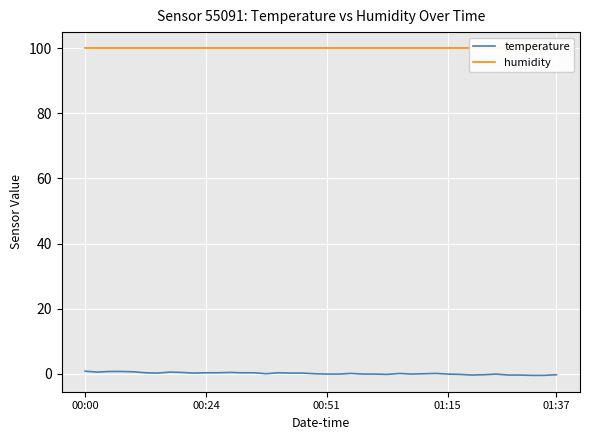

At 27, list the series in order from largest to smallest.

humidity, temperature